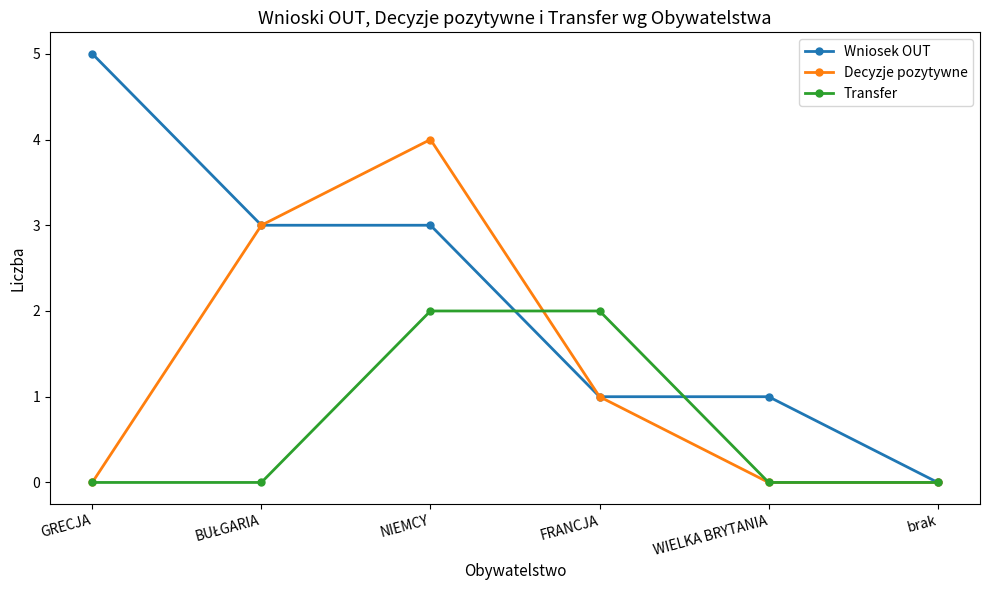

The Wniosek OUT series shows 3 at NIEMCY. True or false?

True